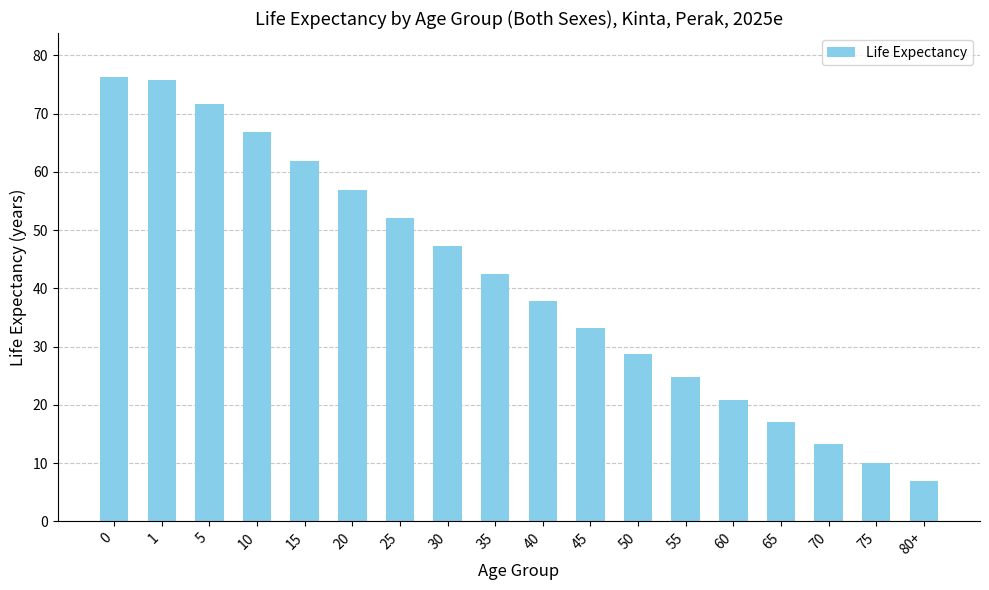

Reading left to right, list all the values displayed in this chart.

76.2	75.7	71.7	66.8	61.8	56.9	52.1	47.3	42.5	37.8	33.2	28.8	24.7	20.8	17.0	13.3	10.0	6.9